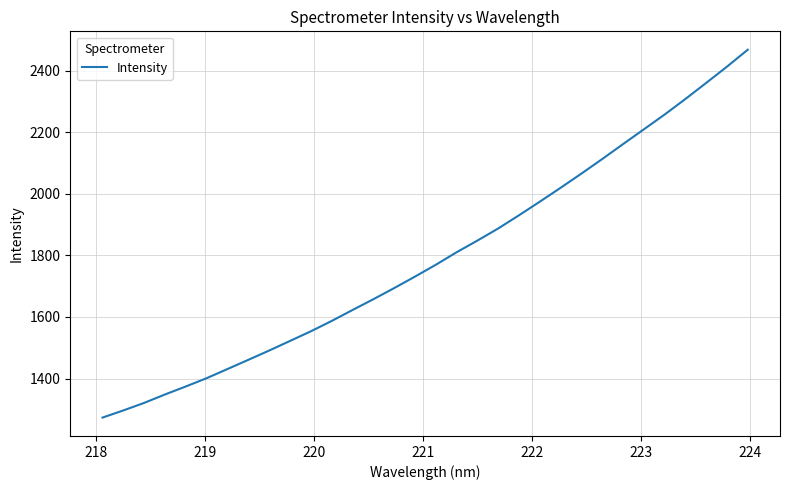

What is the greatest value displayed?

2468.6